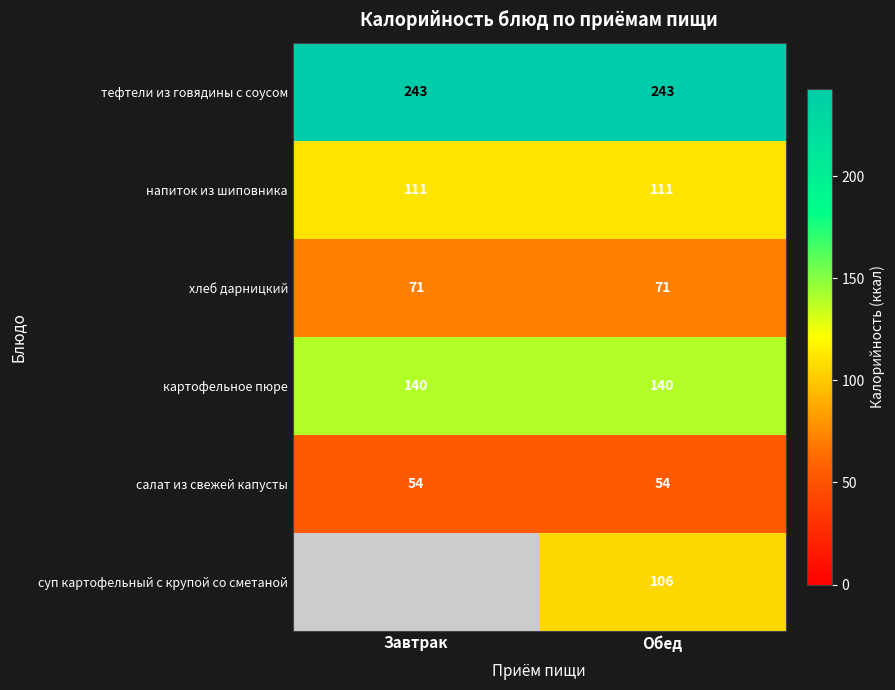

The напиток из шиповника series shows 41 at Завтрак. True or false?

False